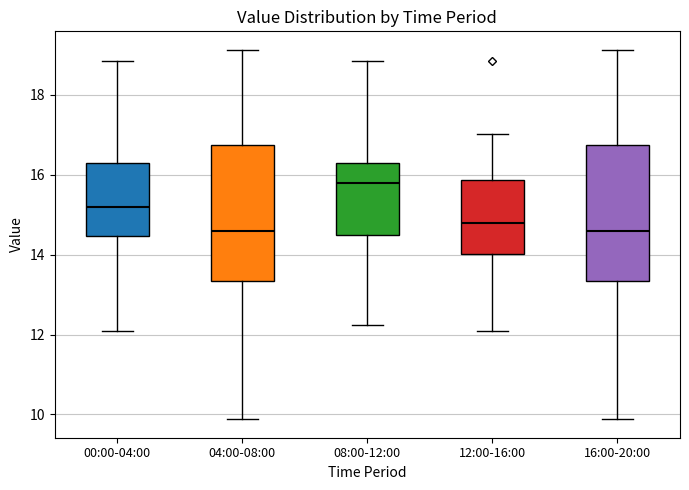

Reading left to right, transcribe this box plot: for each box, give where its median line is, the range the box spans, and where its two whiskers end, as read against the y-axis. The values are not printed on the chart, so give them approximately, as read against the axis.

00:00-04:00: median 15.2, box 14.4 to 16.2, whiskers 12.2 to 18.8
04:00-08:00: median 14.6, box 13.4 to 16.8, whiskers 9.8 to 19.2
08:00-12:00: median 15.8, box 14.4 to 16.2, whiskers 12.2 to 18.8
12:00-16:00: median 14.8, box 14.0 to 15.8, whiskers 12.2 to 17.0
16:00-20:00: median 14.6, box 13.4 to 16.8, whiskers 9.8 to 19.2